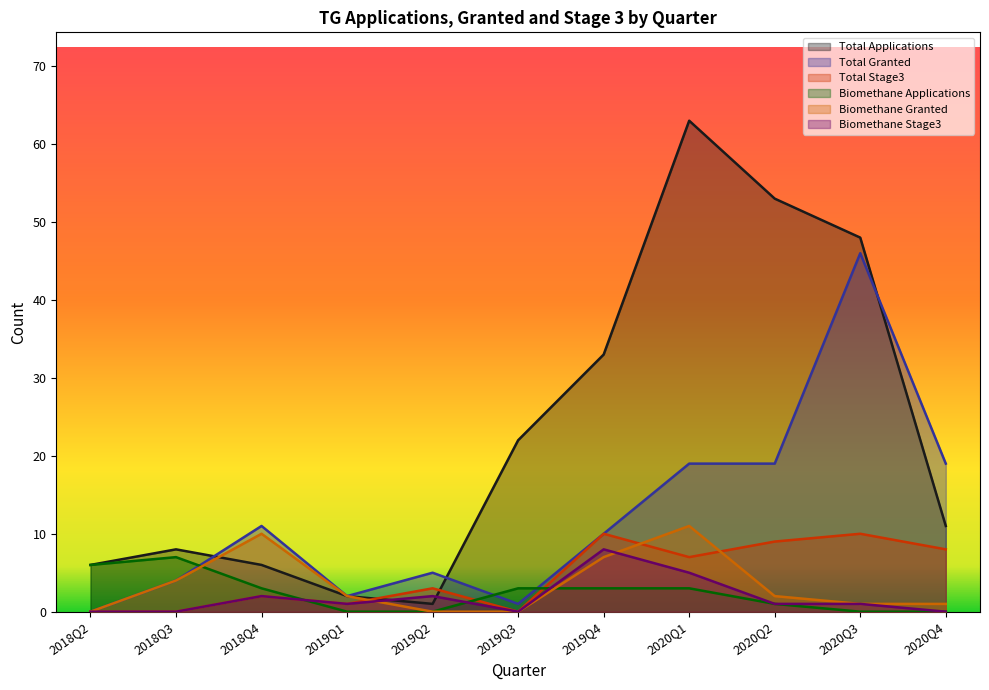

At how many categories does at least one series exceed 26?

4